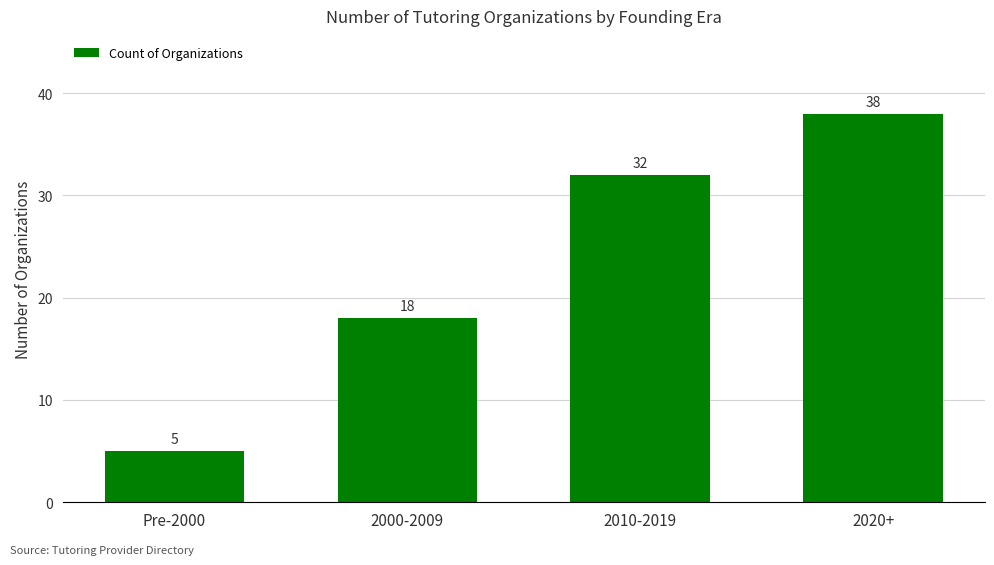

How many values are between 18 and 38?

3